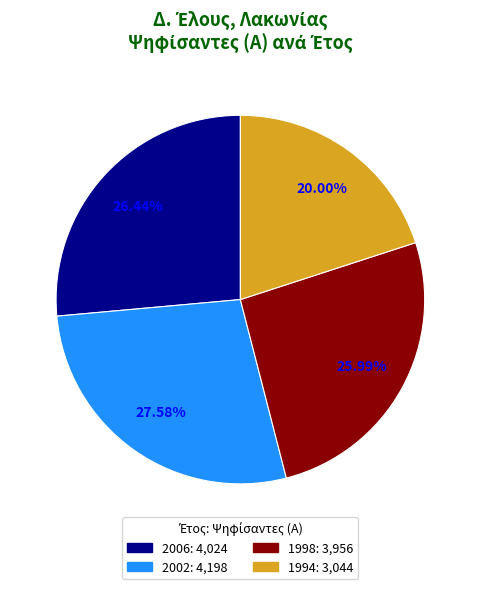

Between 2006 and 1994, which is larger?

2006